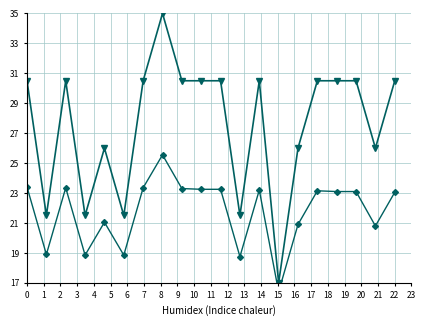

What is the lowest value of the Combined series?

16.4